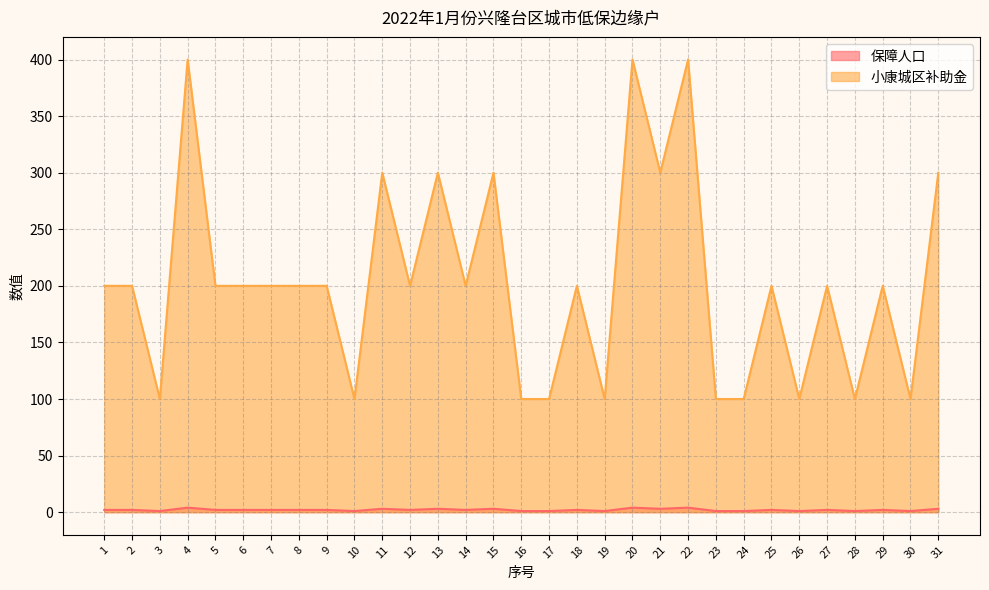

What are all the series names shown in the legend?

保障人口, 小康城区补助金